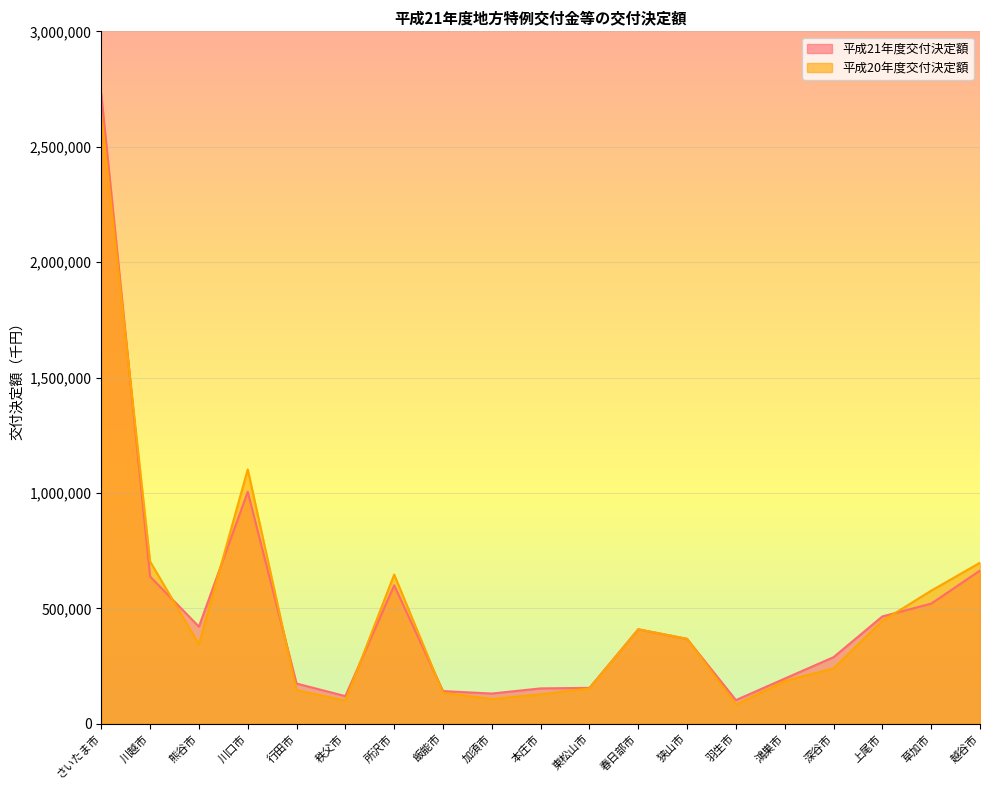

Where is the first local maximum for 平成20年度交付決定額?

川口市